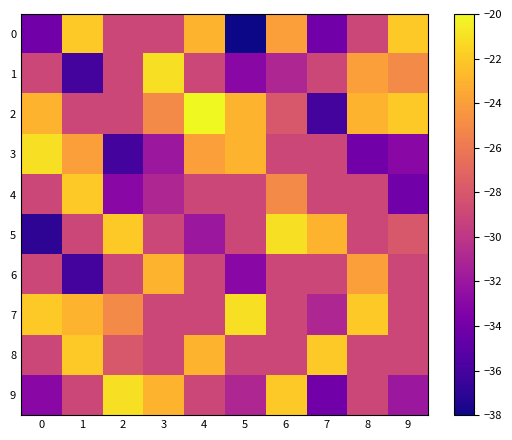

What is the total value across all series at 6?

-267